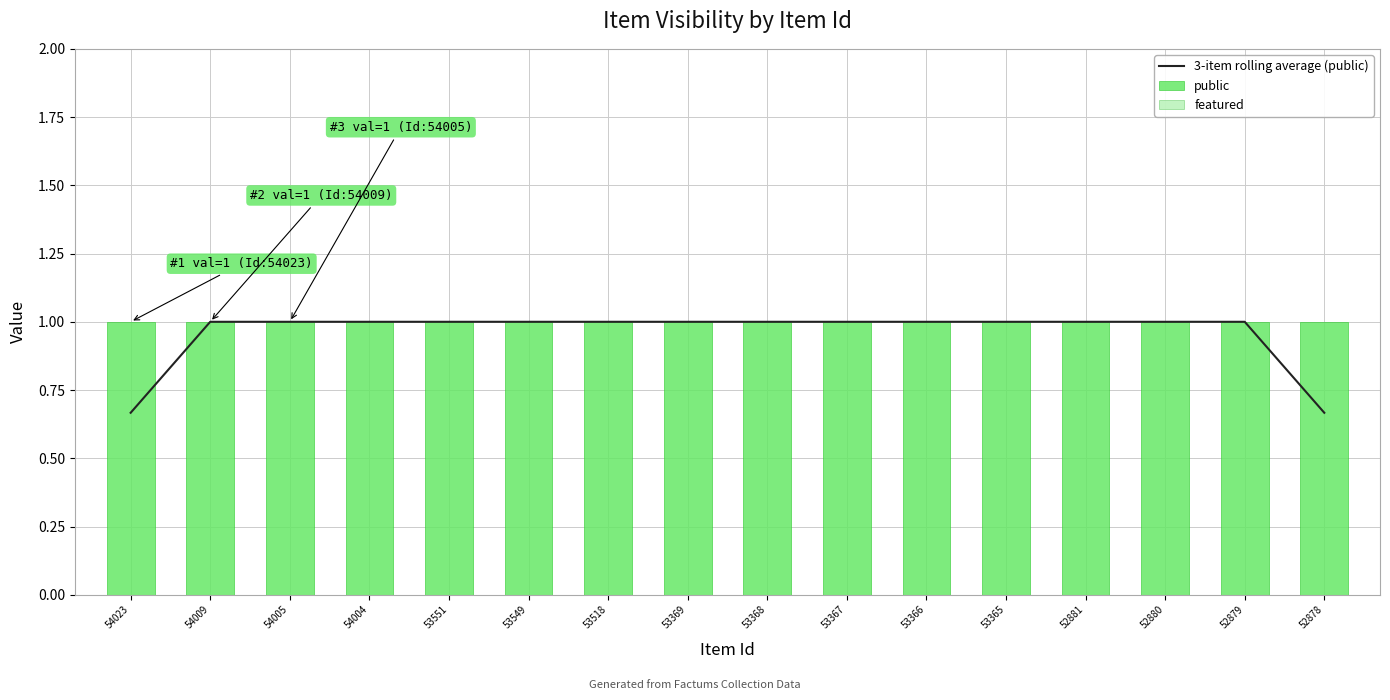

What is the value of the 3-item rolling average (public) bar at the 2nd from the left?

1.0